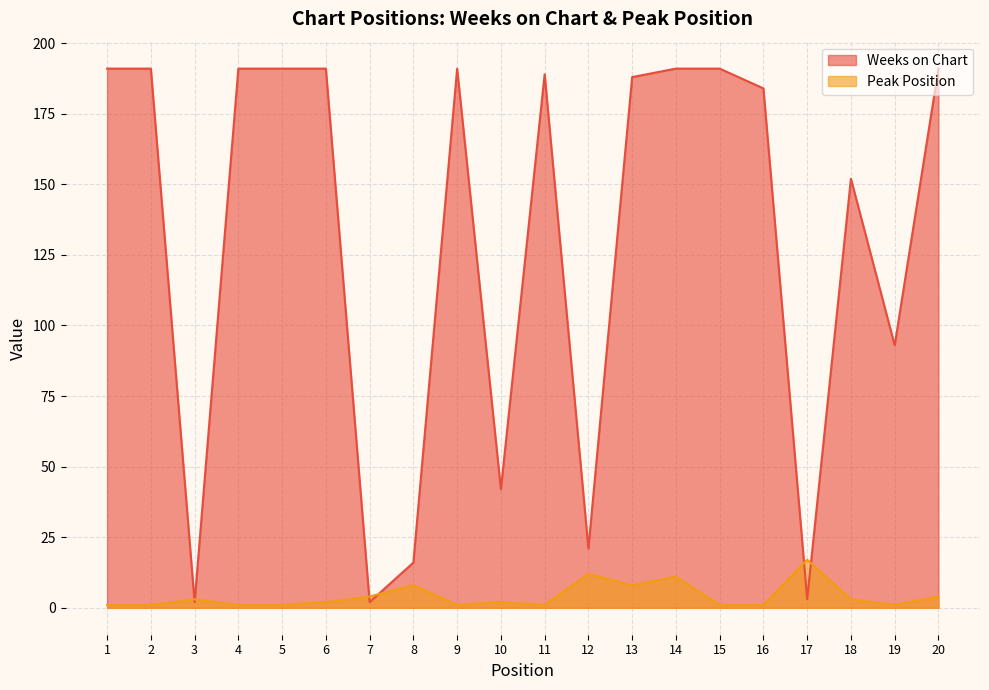

At which label does Weeks on Chart reach its minimum?

3